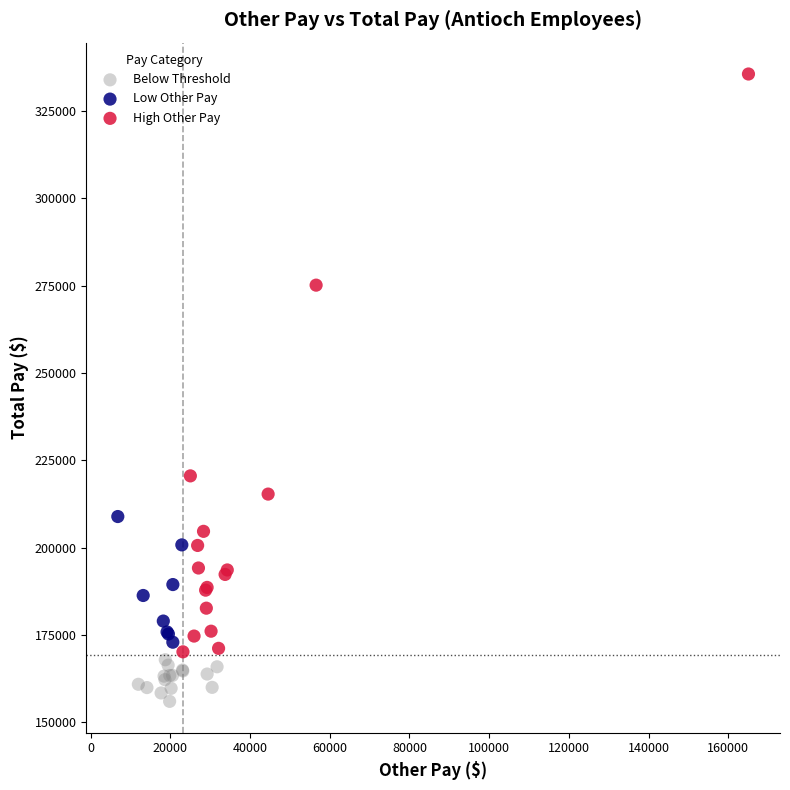

Which series has the largest Y range (max minus min)?

High Other Pay